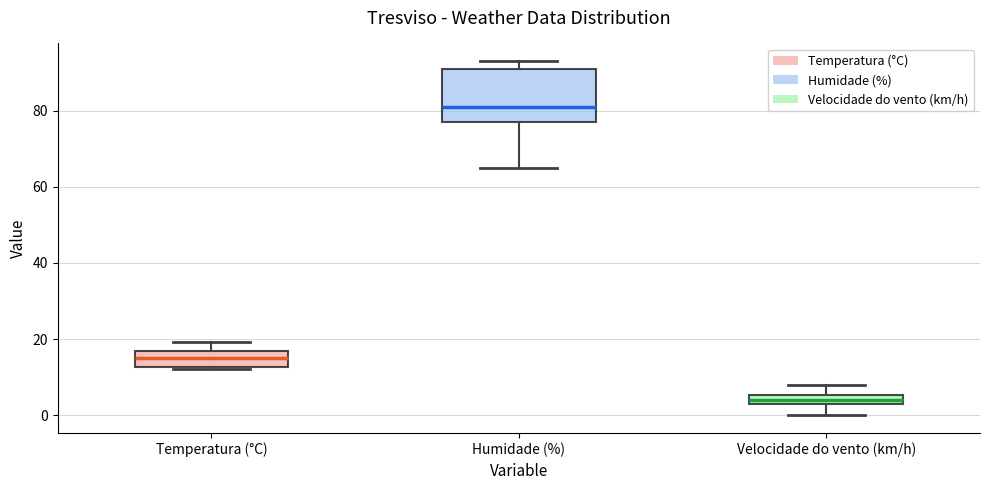

Which box is the tallest, from its lower edge to its upper edge?

Humidade (%)